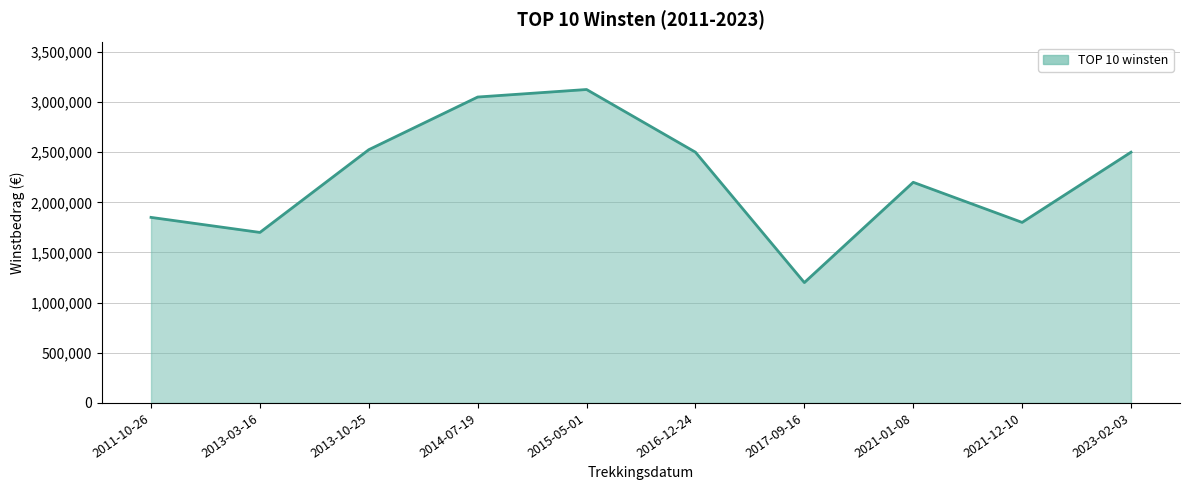

Reading left to right, transcribe all the data shown in this chart.

2011-10-26=1850000	2013-03-16=1700000	2013-10-25=2525000	2014-07-19=3050000	2015-05-01=3125000	2016-12-24=2500000	2017-09-16=1200000	2021-01-08=2200000	2021-12-10=1800000	2023-02-03=2500000